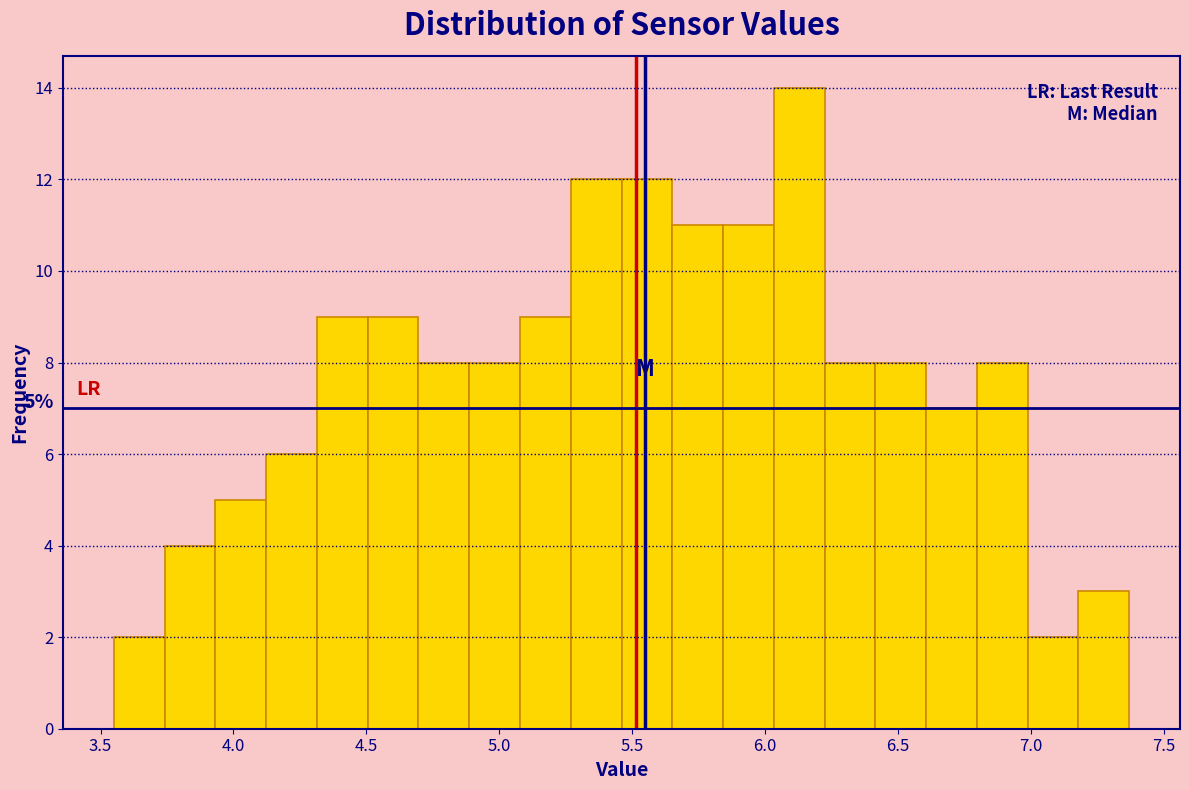

Around what value on the x-axis is the tallest bar? Give the approximate position of its centre, as read against the axis.

6.15